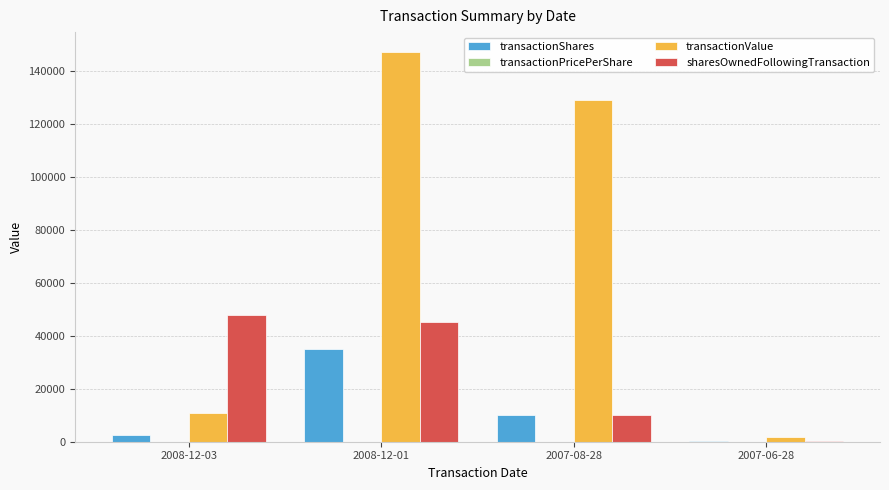

The value of transactionValue at 2008-12-01 is 147325.0. True or false?

True